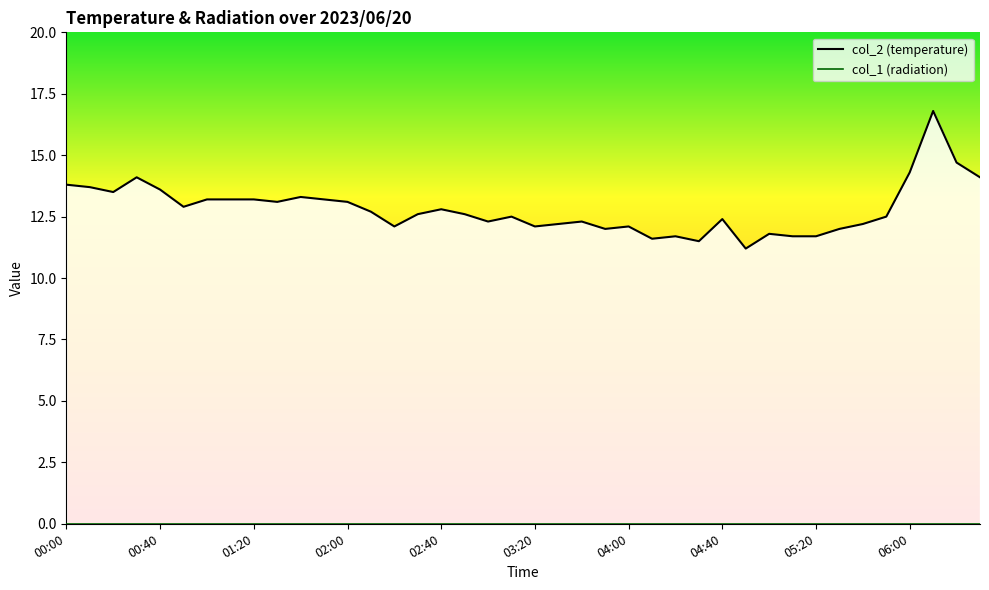

How many interior local valleys (lower than both neighbors) does the data have?

10